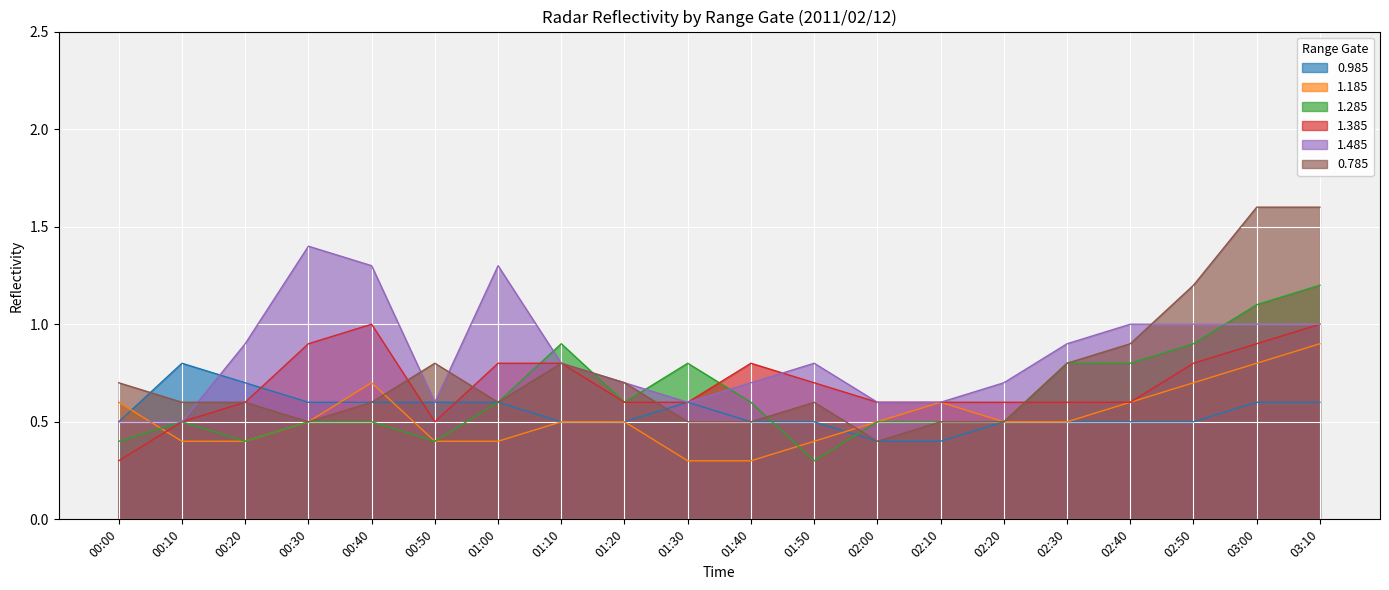

How many lines are shown in the chart?

6